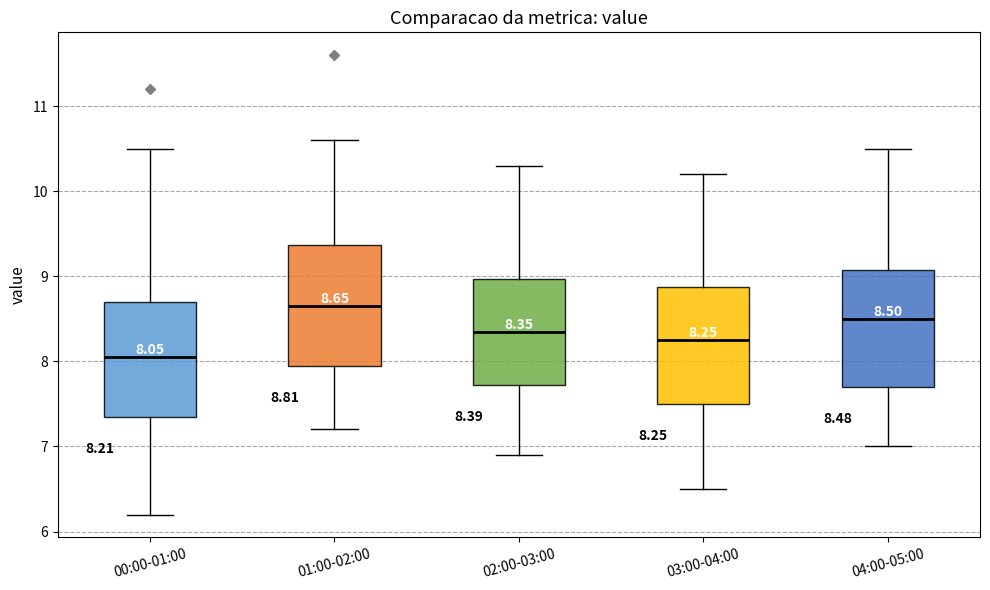

Which box's median line is the highest?

01:00-02:00